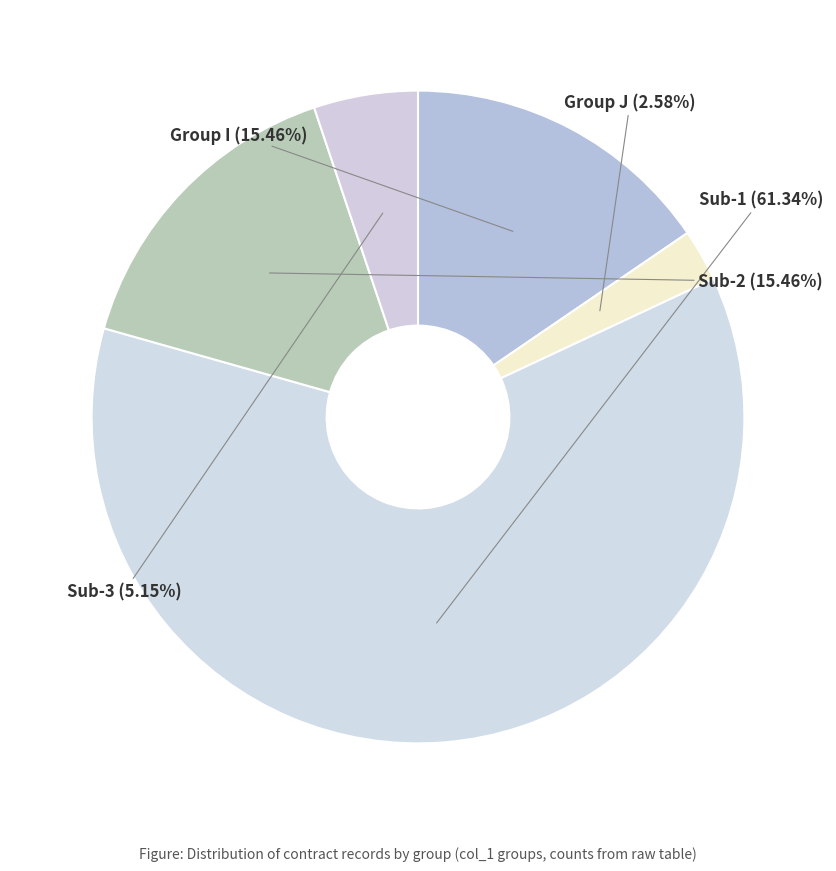

Count the number of slices in the pie.

5